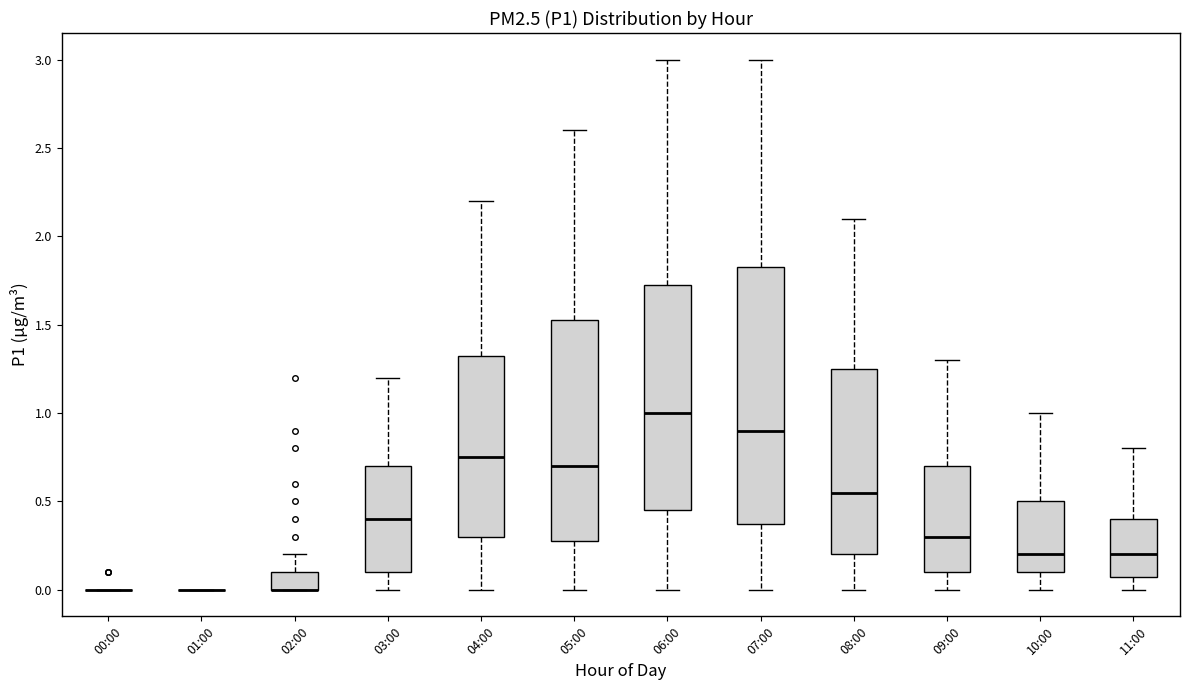

Reading left to right, read every box against the y-axis: the position of its median line, the range the box covers, and the ends of its whiskers. The values are not printed on the chart, so give them approximately, as read against the axis.

00:00: box collapsed to a line at 0.00, whiskers 0.00 to 0.00
01:00: box collapsed to a line at 0.00, whiskers 0.00 to 0.00
02:00: median 0.00 (drawn on the box's lower edge), box 0.00 to 0.10, whiskers 0.00 to 0.20
03:00: median 0.40, box 0.10 to 0.70, whiskers 0.00 to 1.20
04:00: median 0.75, box 0.30 to 1.35, whiskers 0.00 to 2.20
05:00: median 0.70, box 0.30 to 1.55, whiskers 0.00 to 2.60
06:00: median 1.00, box 0.45 to 1.75, whiskers 0.00 to 3.00
07:00: median 0.90, box 0.40 to 1.85, whiskers 0.00 to 3.00
08:00: median 0.55, box 0.20 to 1.25, whiskers 0.00 to 2.10
09:00: median 0.30, box 0.10 to 0.70, whiskers 0.00 to 1.30
10:00: median 0.20, box 0.10 to 0.50, whiskers 0.00 to 1.00
11:00: median 0.20, box 0.10 to 0.40, whiskers 0.00 to 0.80